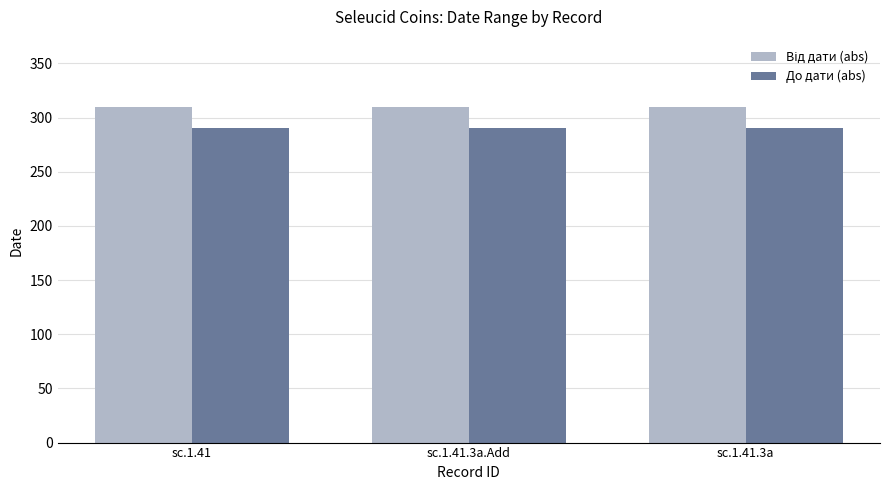

What is the label of the 2nd bar from the left?

sc.1.41.3a.Add